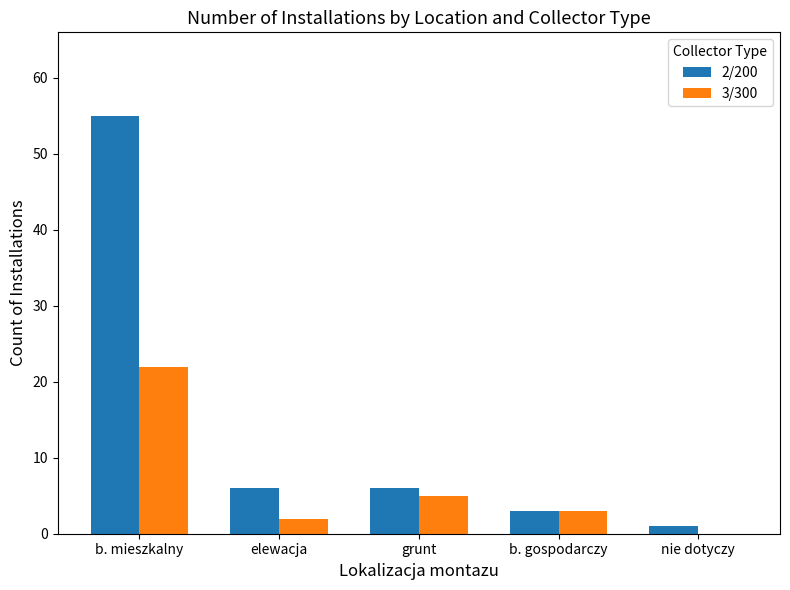

Reading left to right, transcribe all the data shown in this chart.

2/200: 55	6	6	3	1
3/300: 22	2	5	3	0